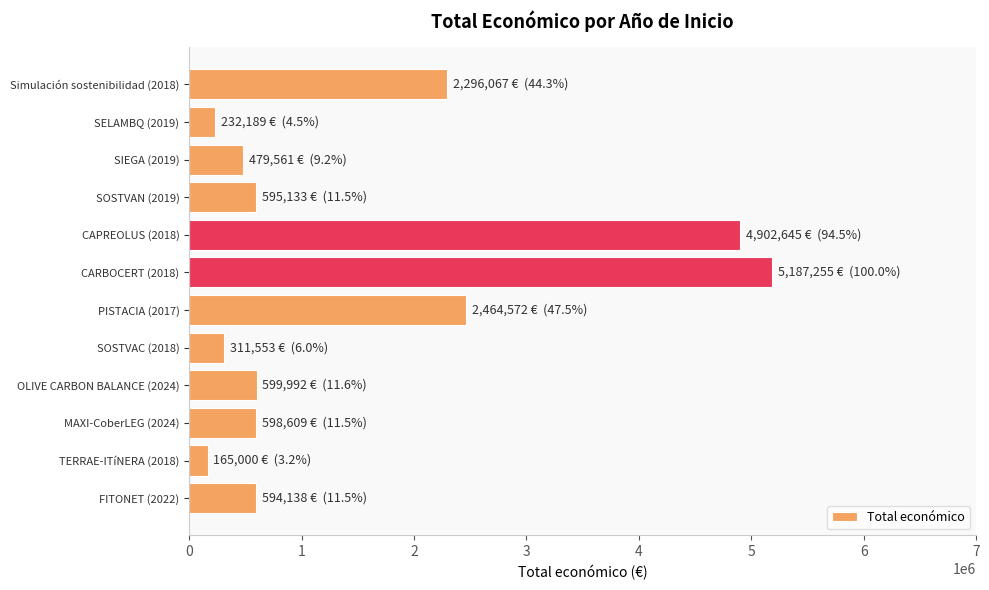

Is it true that the value at CARBOCERT (2018) is 5187255?

True